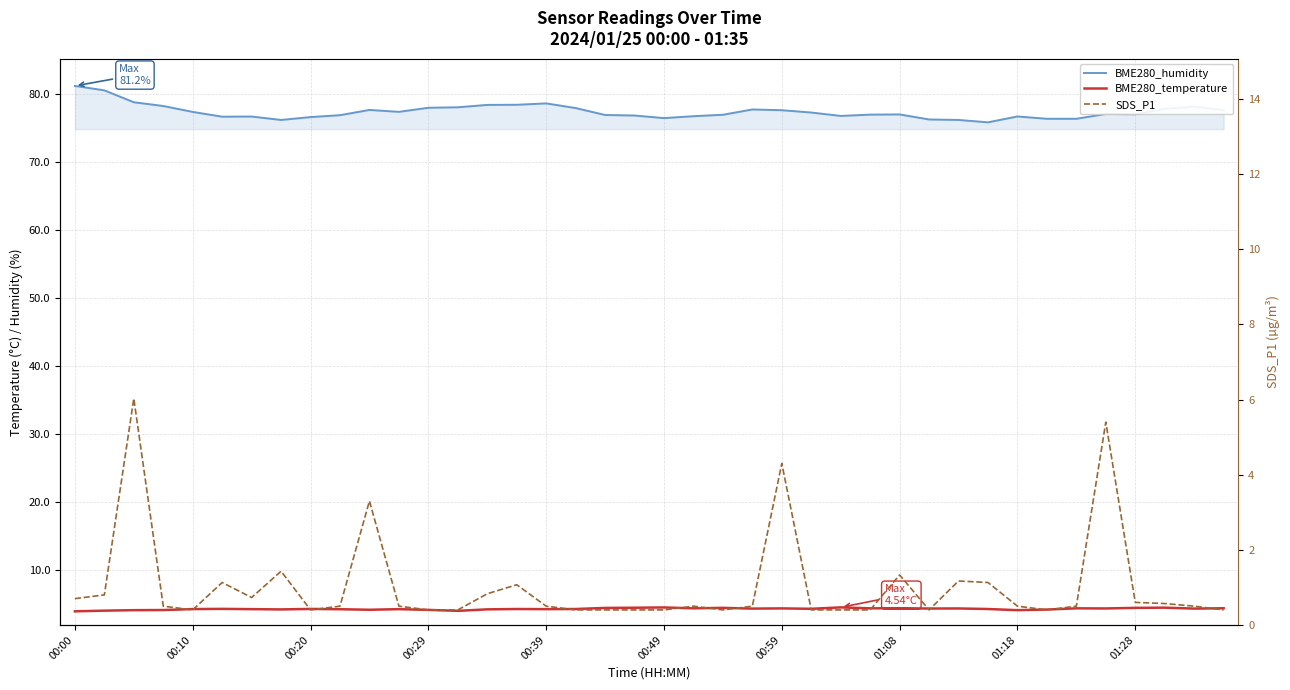

What is the label of the 28th point from the left?

27